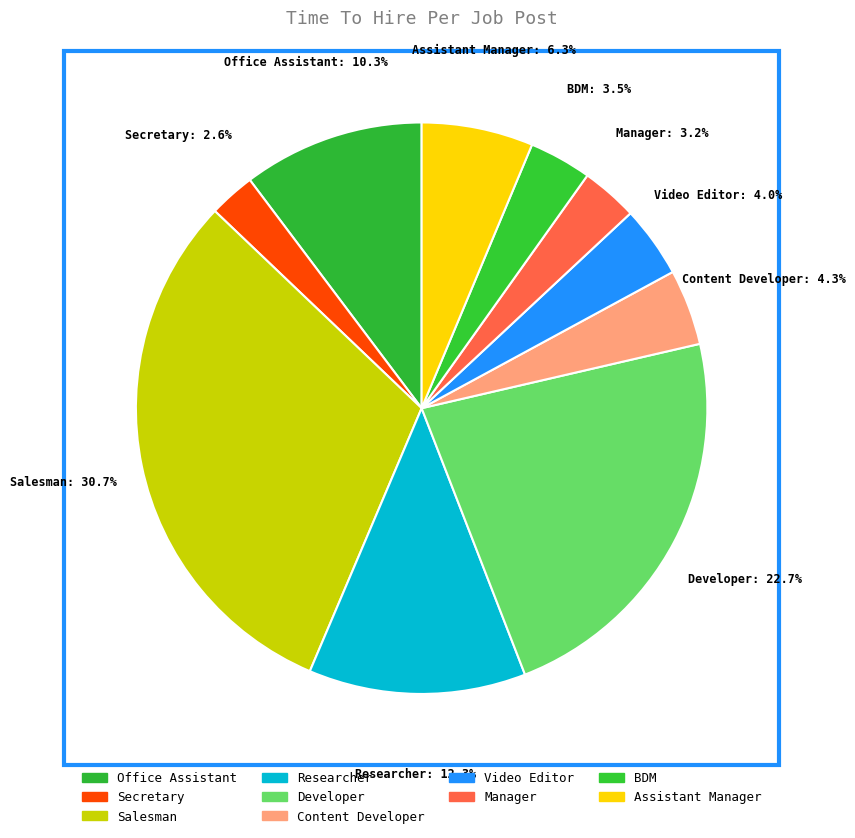

How many segments does this pie chart have?

10